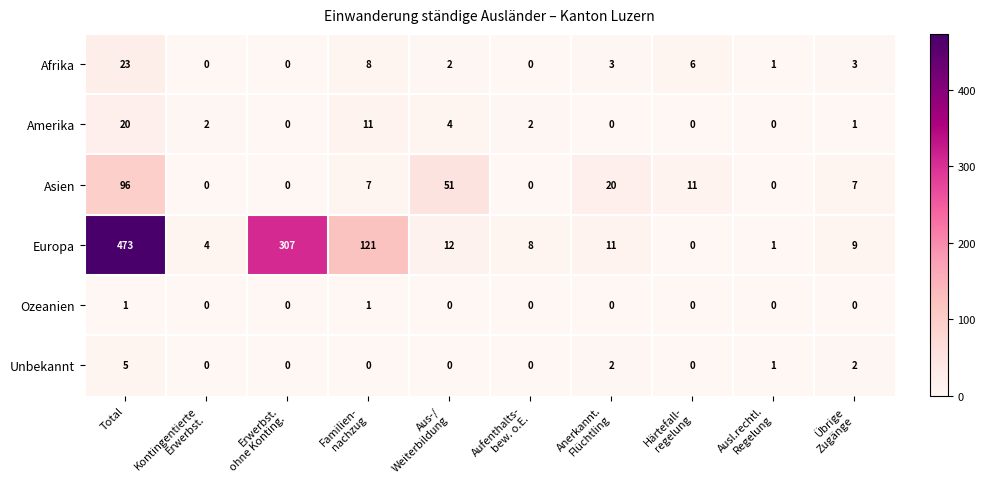

What is the difference between the second highest and second lowest values in the Amerika series?

11